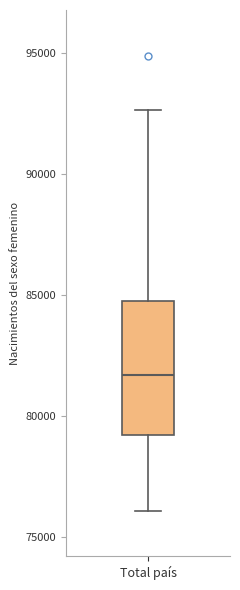

Transcribe this box plot: give where the median line is, the range the box spans, and where the two whiskers end, as read against the y-axis. The values are not printed on the chart, so give them approximately, as read against the axis.

median 81500, box 79000 to 84500, whiskers 76000 to 92500